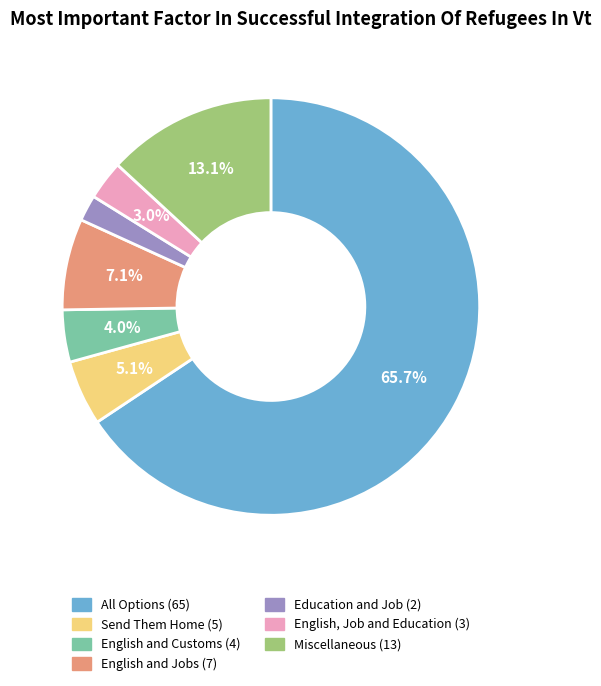

To the nearest percent, what is the average slice percentage?

14%